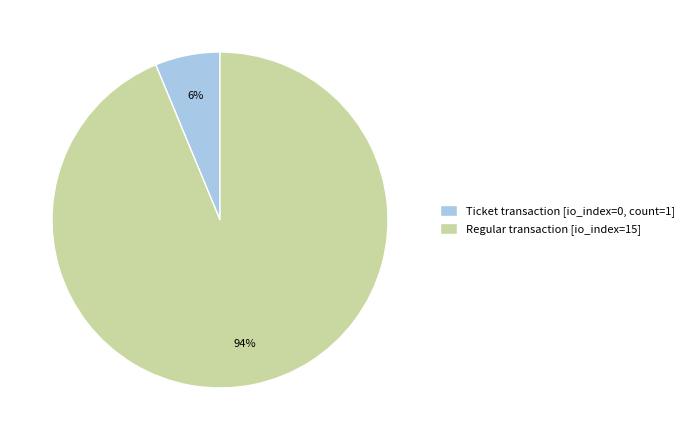

True or false: Ticket transaction [io_index=0, count=1] accounts for 6% of the total.

True